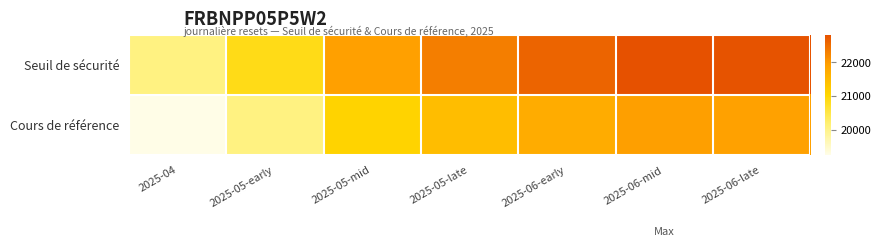

Rank the series by their average value, from highest to lowest.

Seuil de sécurité, Cours de référence